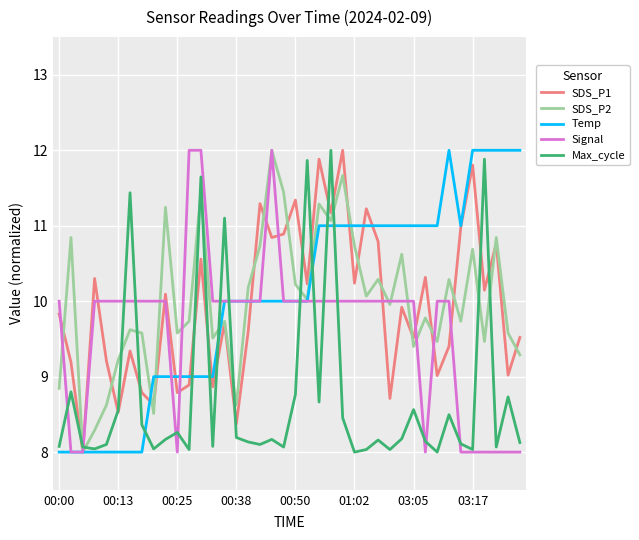

What are all the series names shown in the legend?

SDS_P1, SDS_P2, Temp, Signal, Max_cycle